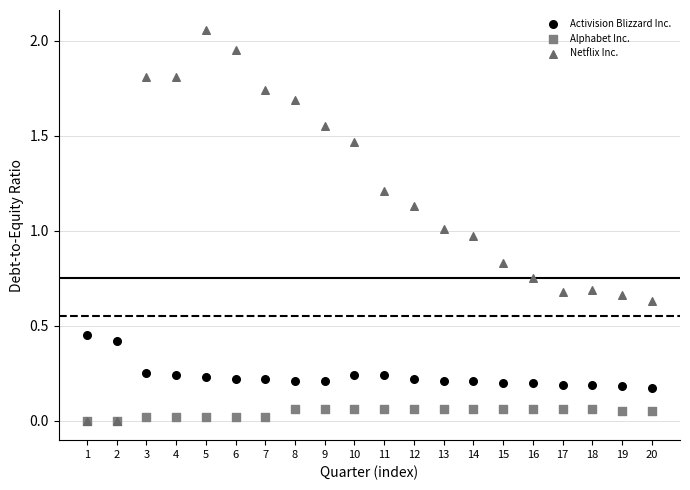

What are all the series names shown in the legend?

Activision Blizzard Inc., Alphabet Inc., Netflix Inc.